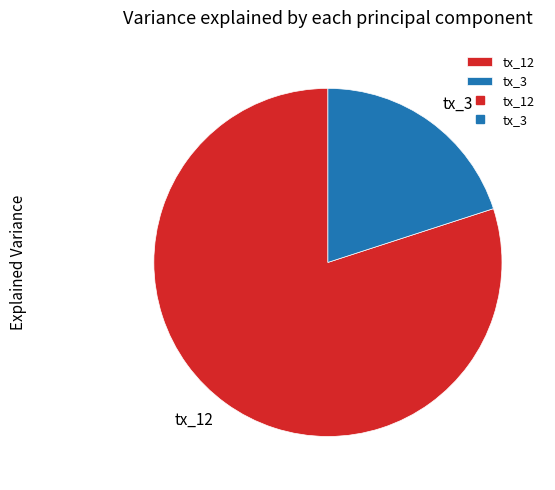

What is the largest slice in the pie chart?

tx_12